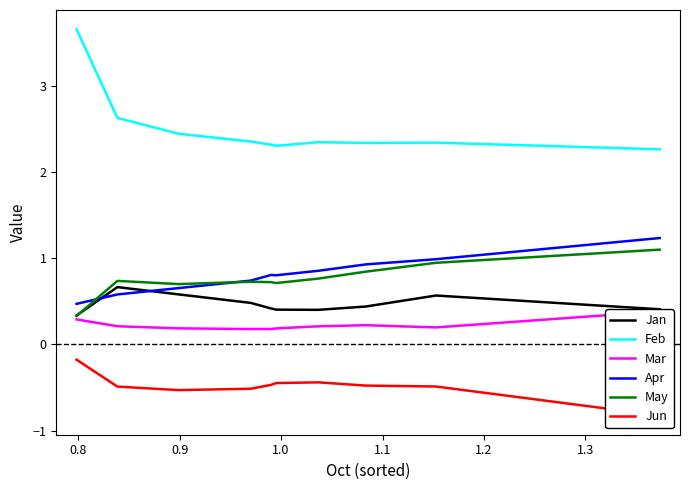

True or false: Apr and Feb cross at least once.

False